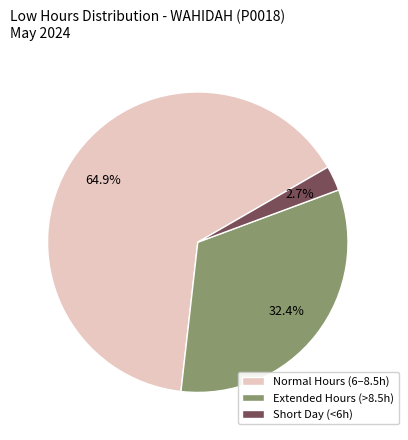

Which slice is the largest?

Normal Hours (6–8.5h)